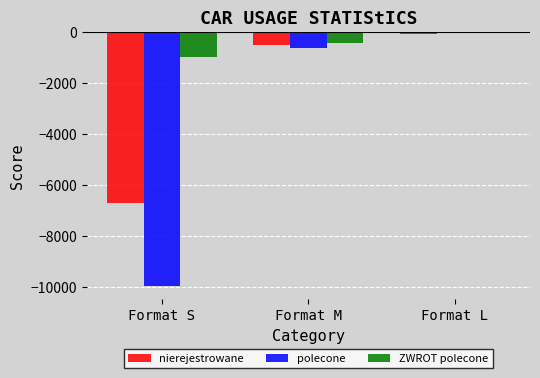

Which series has the widest spread of values?

polecone